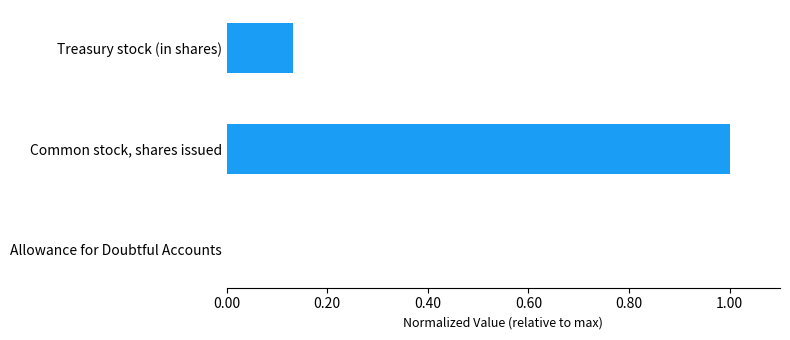

Are the bars horizontal?

Yes